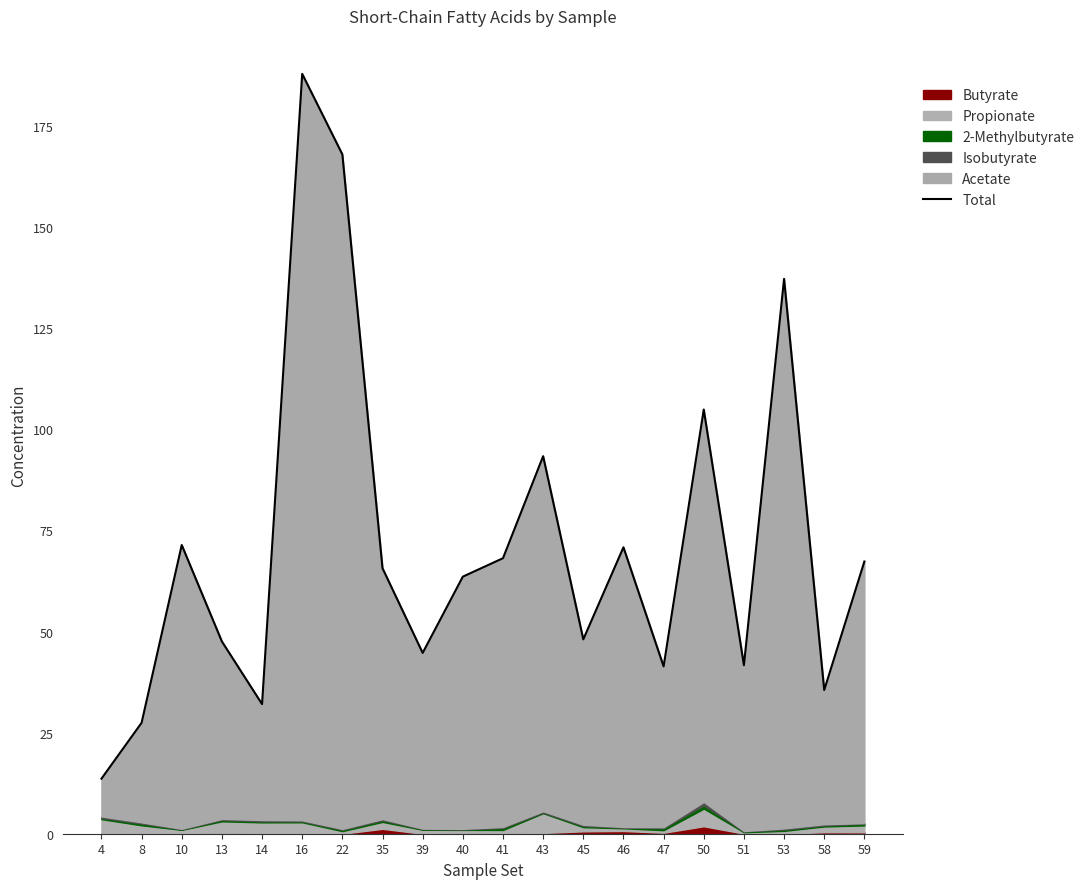

Which has a higher value, 41 or 22?

22